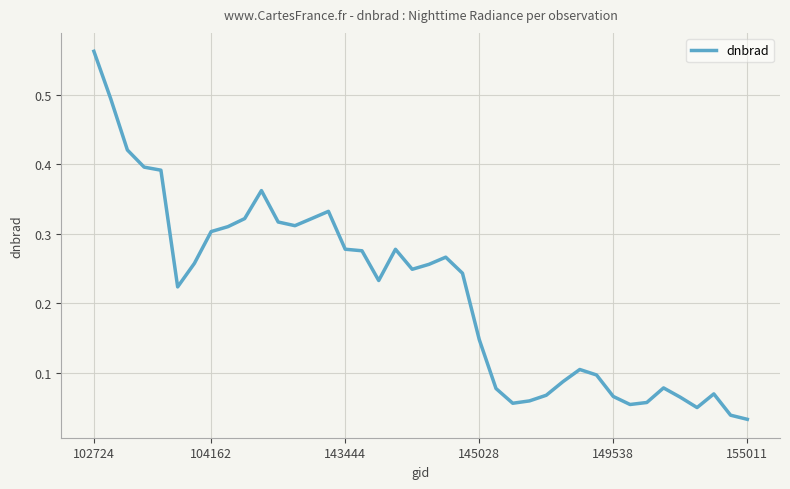

What is the difference between the maximum and minimum values?

0.5